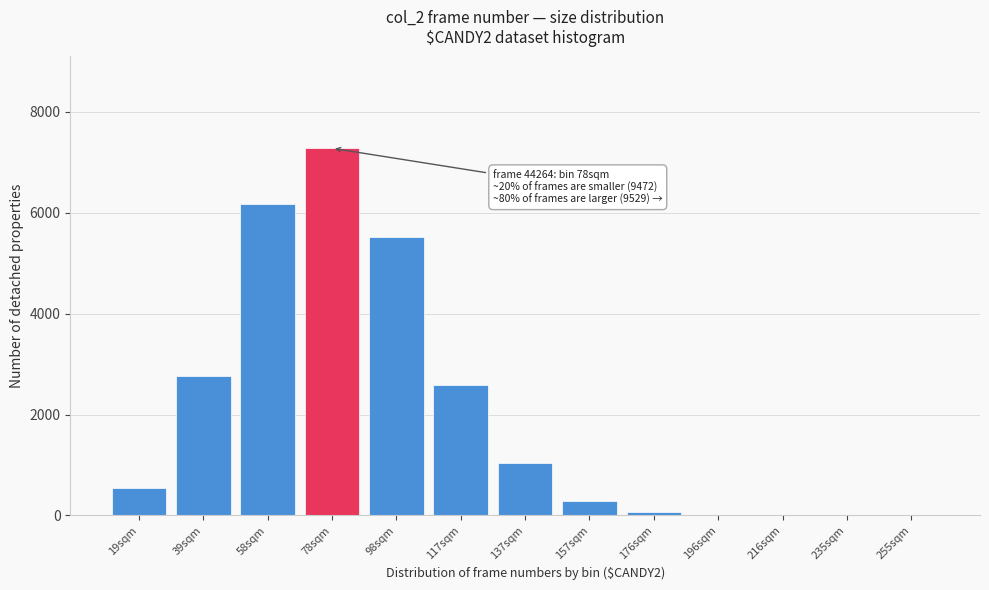

What is the maximum value shown in the chart?

7280.2